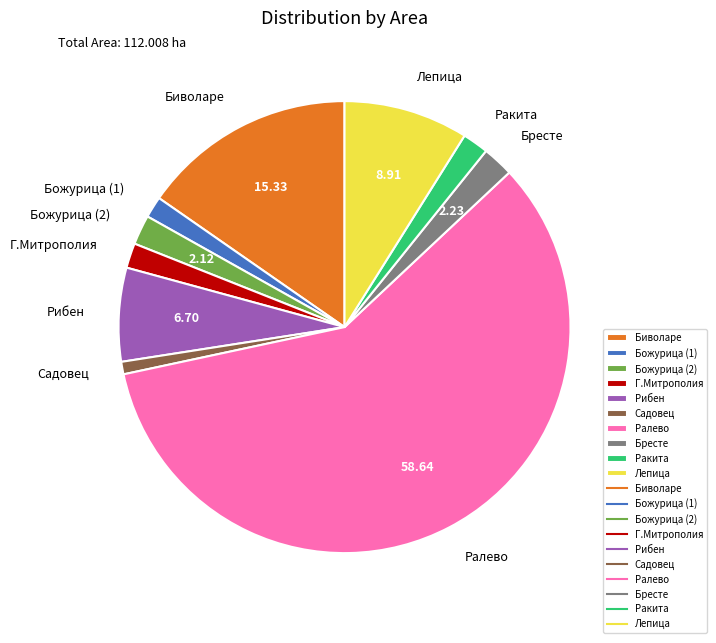

Is it true that Биволаре is 8% of the pie?

False